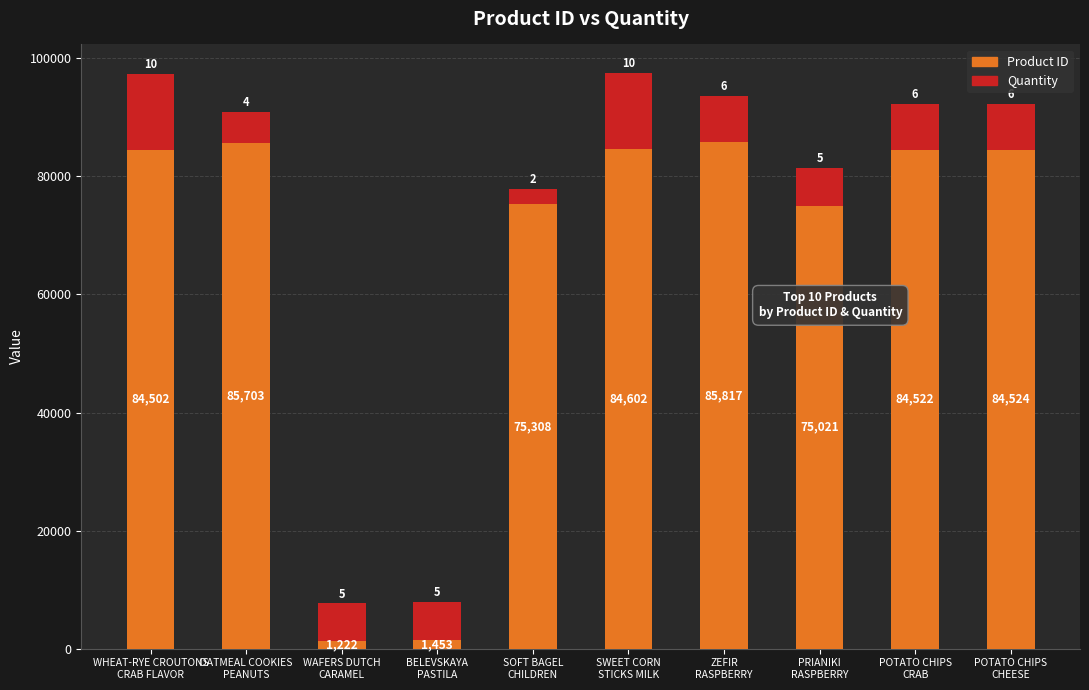

What is the maximum value for Product ID?

85817.0